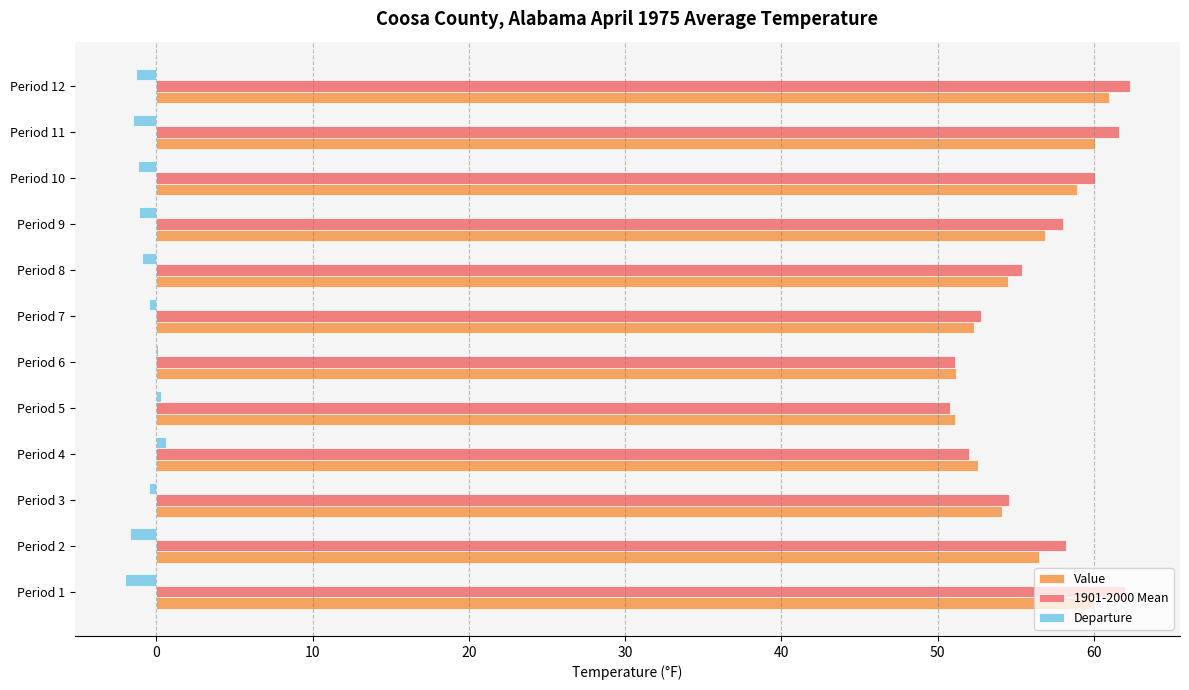

Is it true that Value equals 37.5 at Period 8?

False